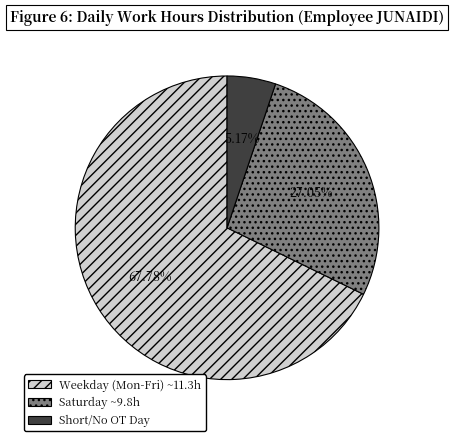

Which category has the smallest portion of the pie?

Short/No OT Day